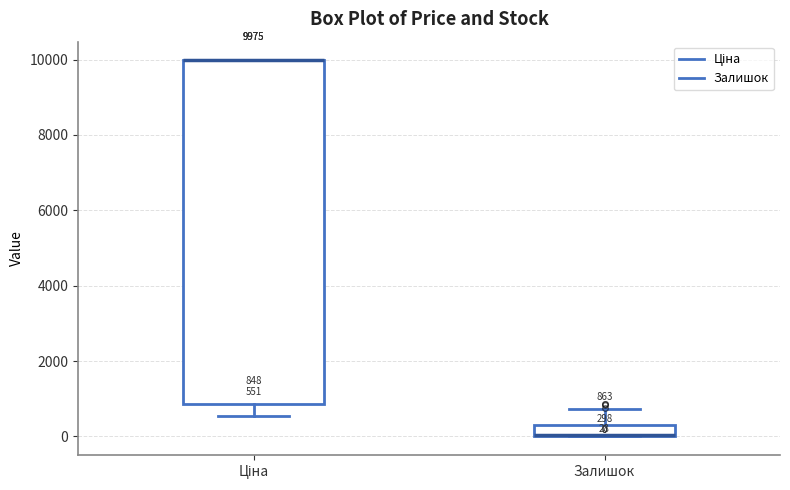

Comparing the boxes themselves (not the whiskers), which one is the tallest?

Ціна